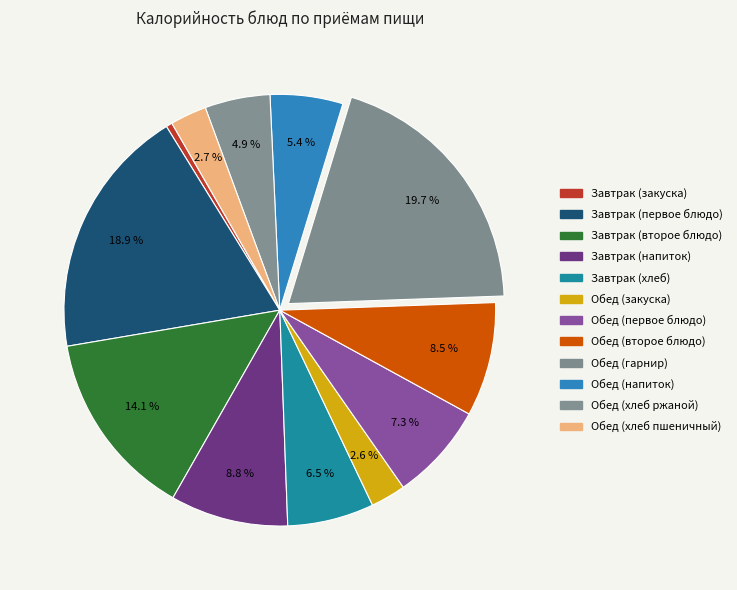

True or false: Обед (гарнир) accounts for 20% of the total.

True